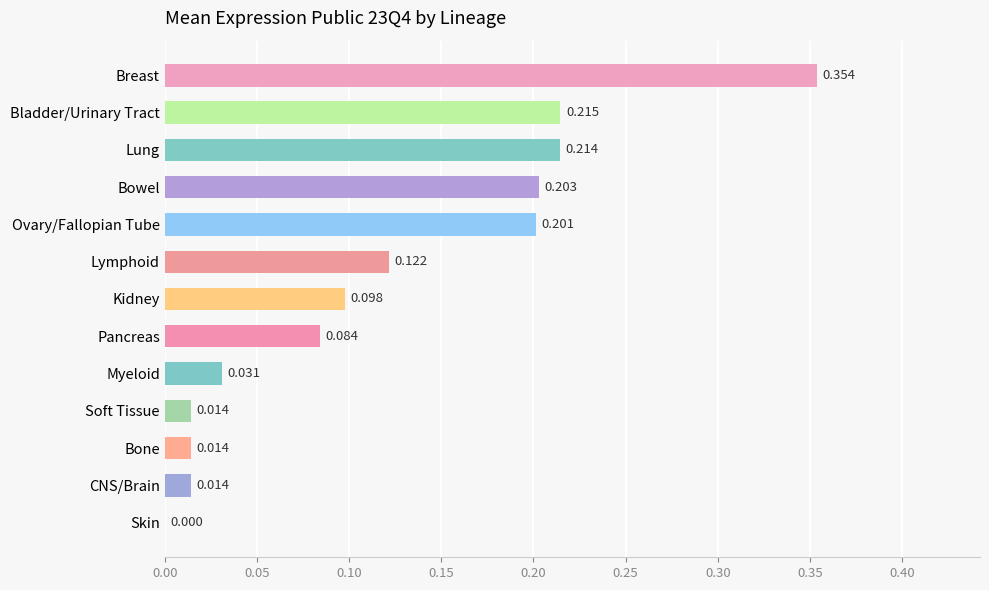

At which label is the value closest to 0?

Skin